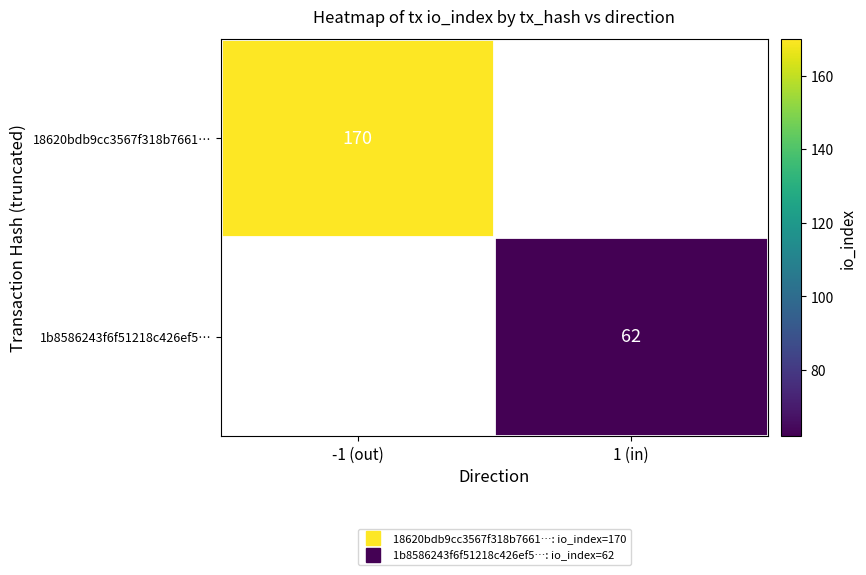

Which has a higher value, 1 (in) or -1 (out)?

-1 (out)